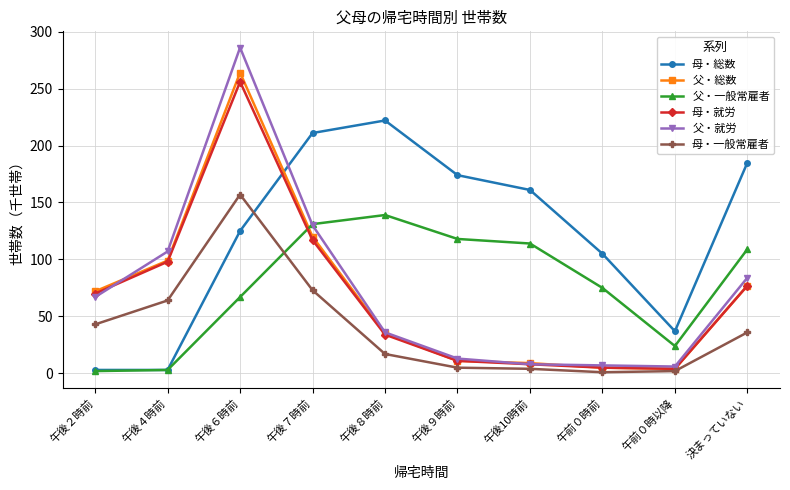

Where do 父・総数 and 父・一般常雇者 first cross each other?

午後６時前 and 午後７時前